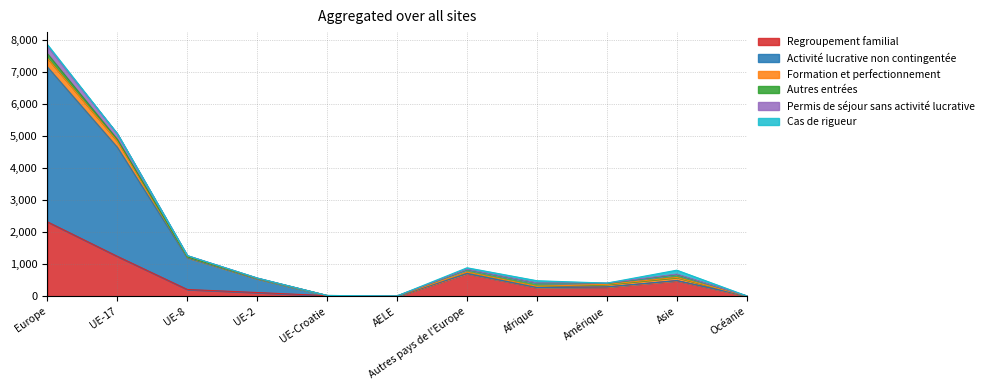

At which category is the sum across all series the highest?

Europe